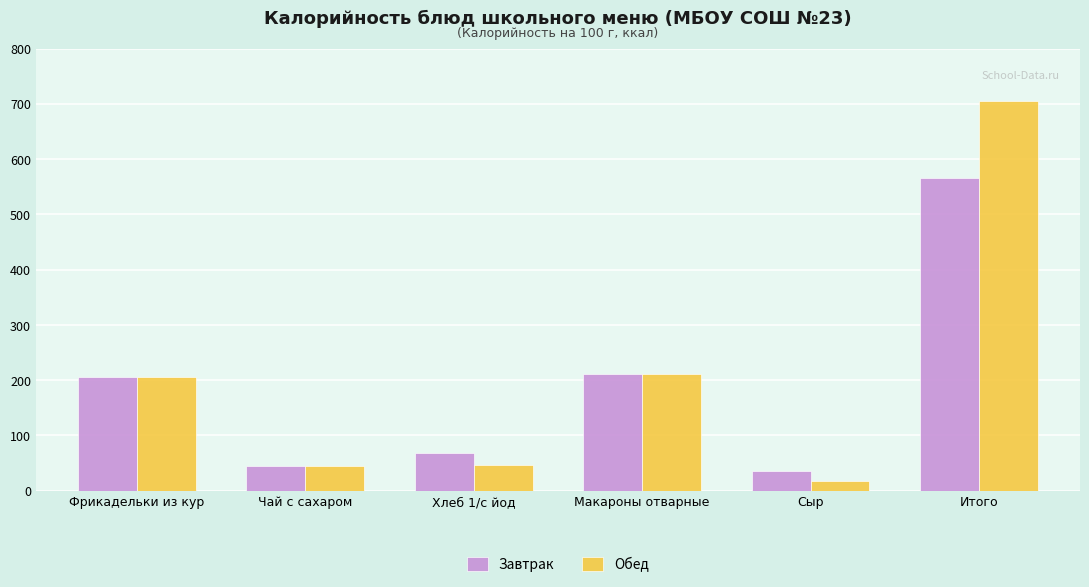

True or false: Обед has a value of 211.1 at Макароны отварные.

True